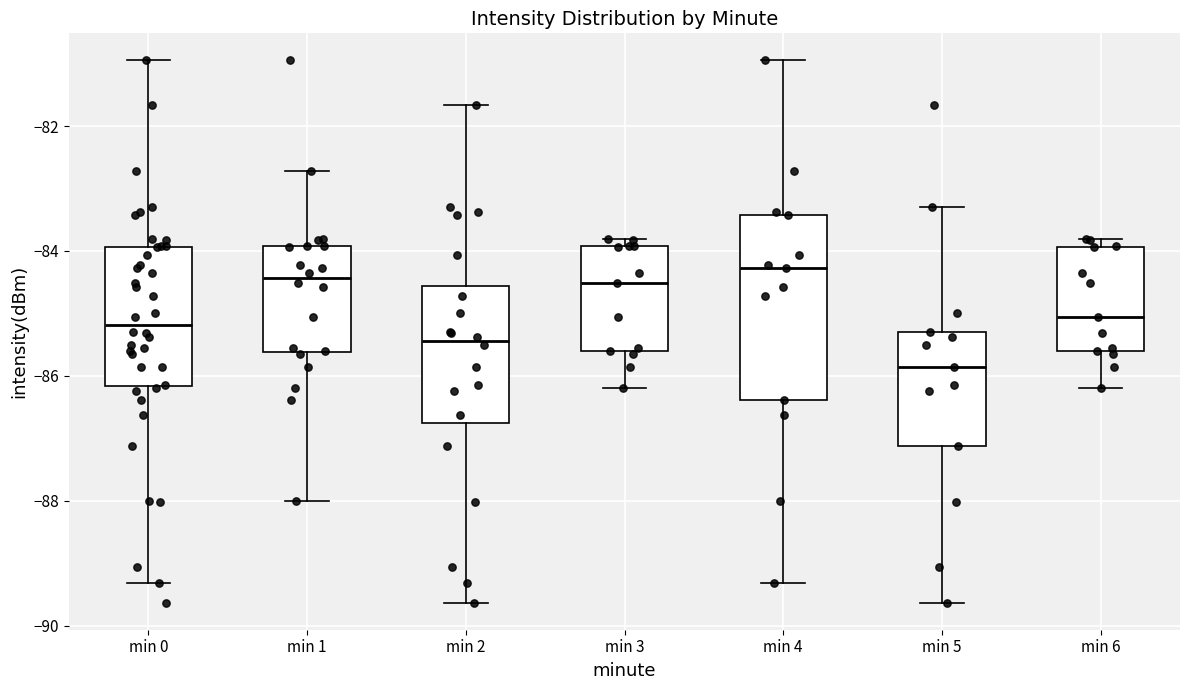

Reading left to right, transcribe this box plot: for each box, give where its median line is, the range the box spans, and where its two whiskers end, as read against the y-axis. The values are not printed on the chart, so give them approximately, as read against the axis.

min 0: median -85.2, box -86.2 to -84.0, whiskers -89.4 to -81.0
min 1: median -84.4, box -85.6 to -84.0, whiskers -88.0 to -82.8
min 2: median -85.4, box -86.8 to -84.6, whiskers -89.6 to -81.6
min 3: median -84.6, box -85.6 to -84.0, whiskers -86.2 to -83.8
min 4: median -84.2, box -86.4 to -83.4, whiskers -89.4 to -81.0
min 5: median -85.8, box -87.2 to -85.2, whiskers -89.6 to -83.2
min 6: median -85.0, box -85.6 to -84.0, whiskers -86.2 to -83.8